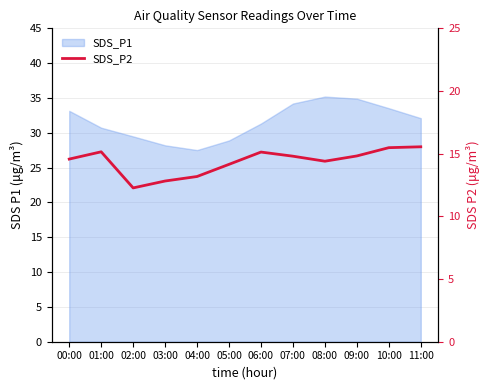

How many data points does each series have?

12